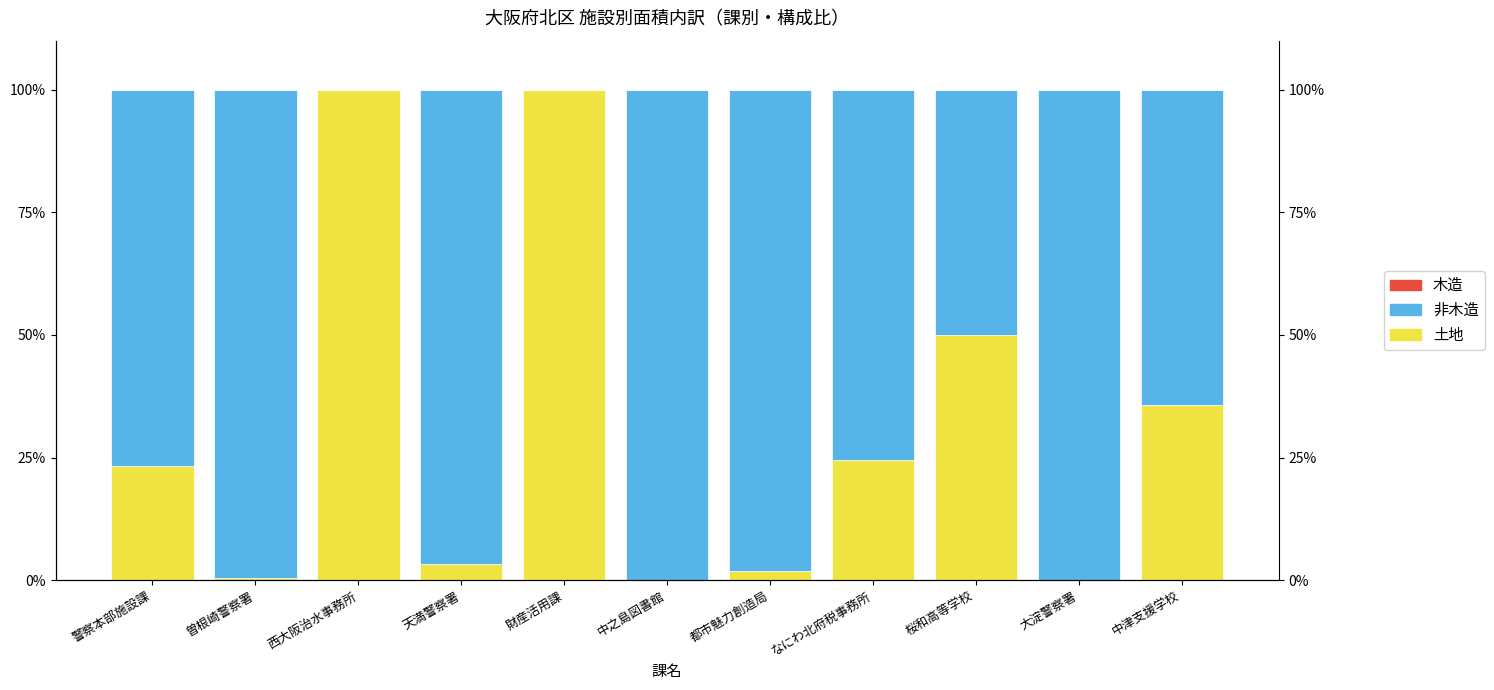

Reading left to right, list all the values displayed in this chart.

土地: 23.3	0.4	100.0	3.2	100.0	0.0	1.8	24.5	50.1	0.0	35.7
非木造: 76.7	99.5	0.0	96.8	0.0	100.0	98.2	75.5	49.9	100.0	64.3
木造: 0.0	0.2	0.0	0.0	0.0	0.0	0.0	0.0	0.0	0.0	0.0